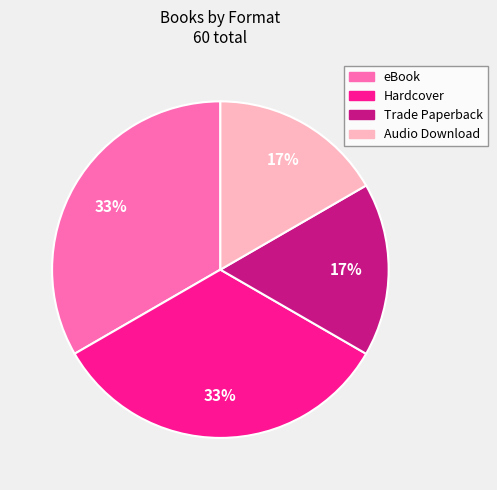

To the nearest percent, what percentage of the pie is Hardcover?

33%